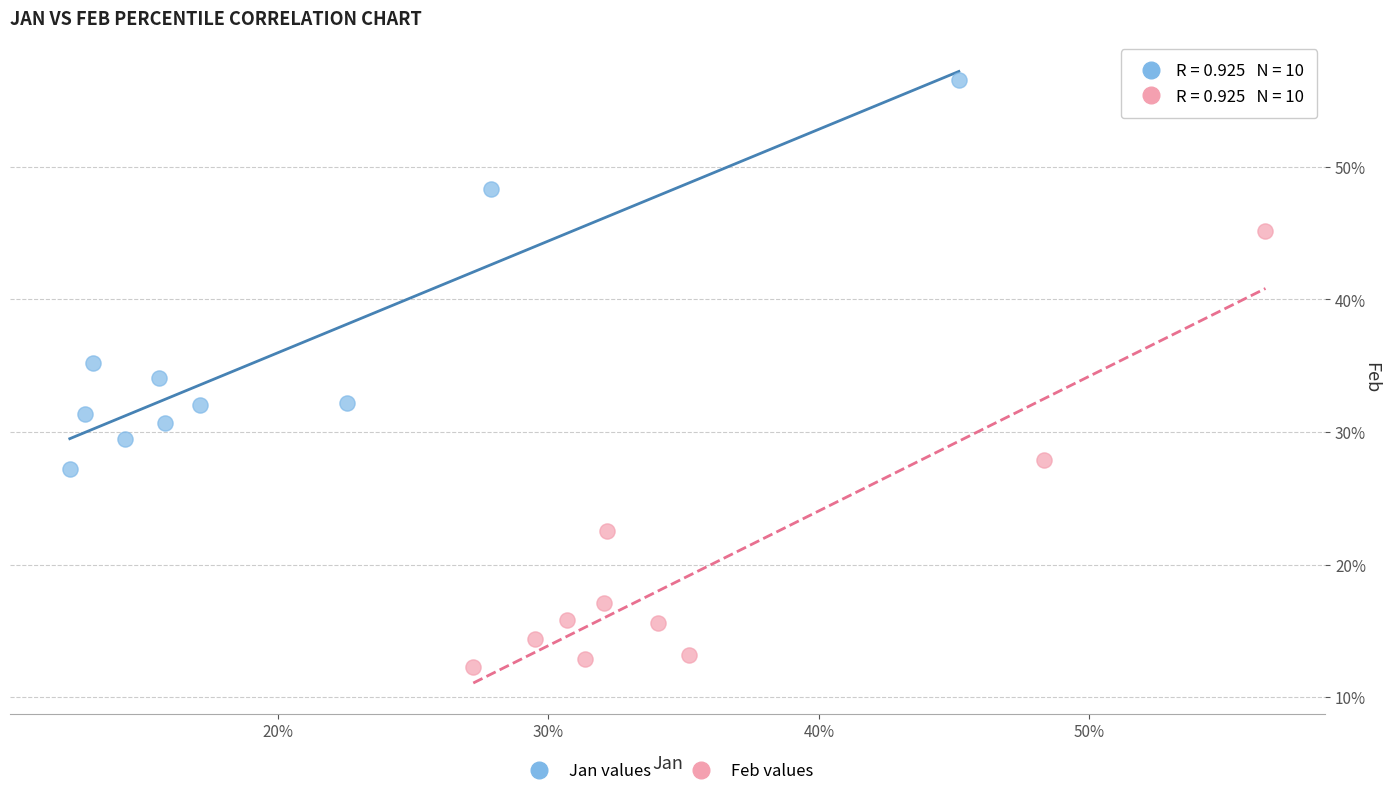

What are all the series names shown in the legend?

Jan values, Feb values